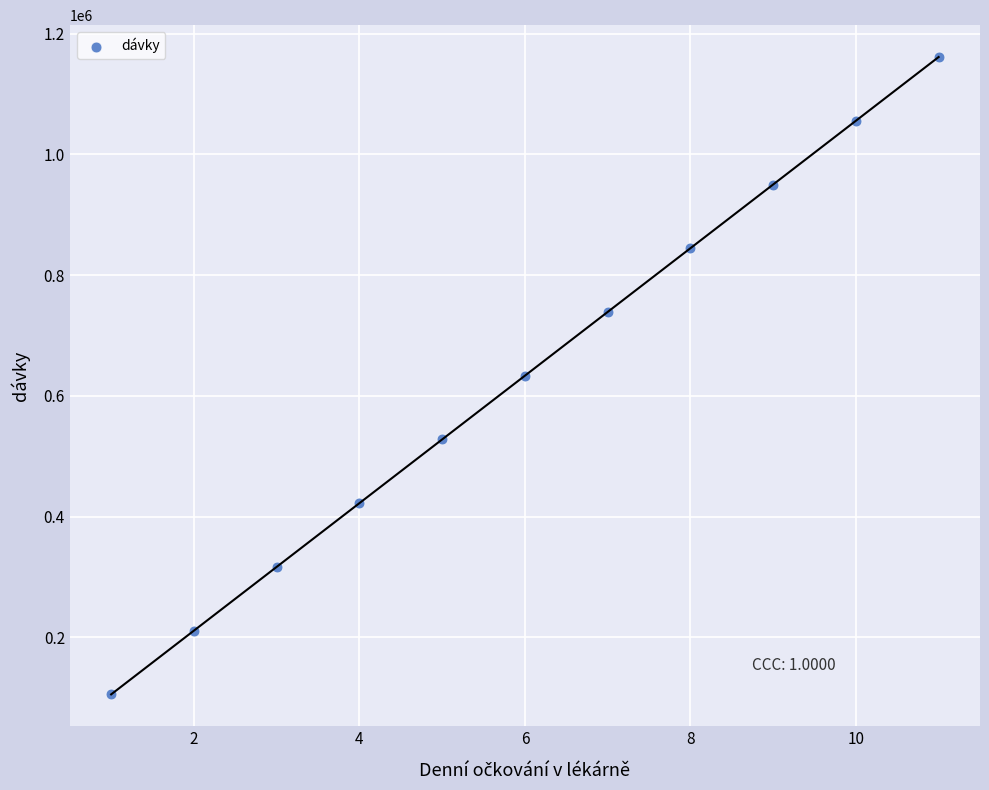

What is the average X value?

6